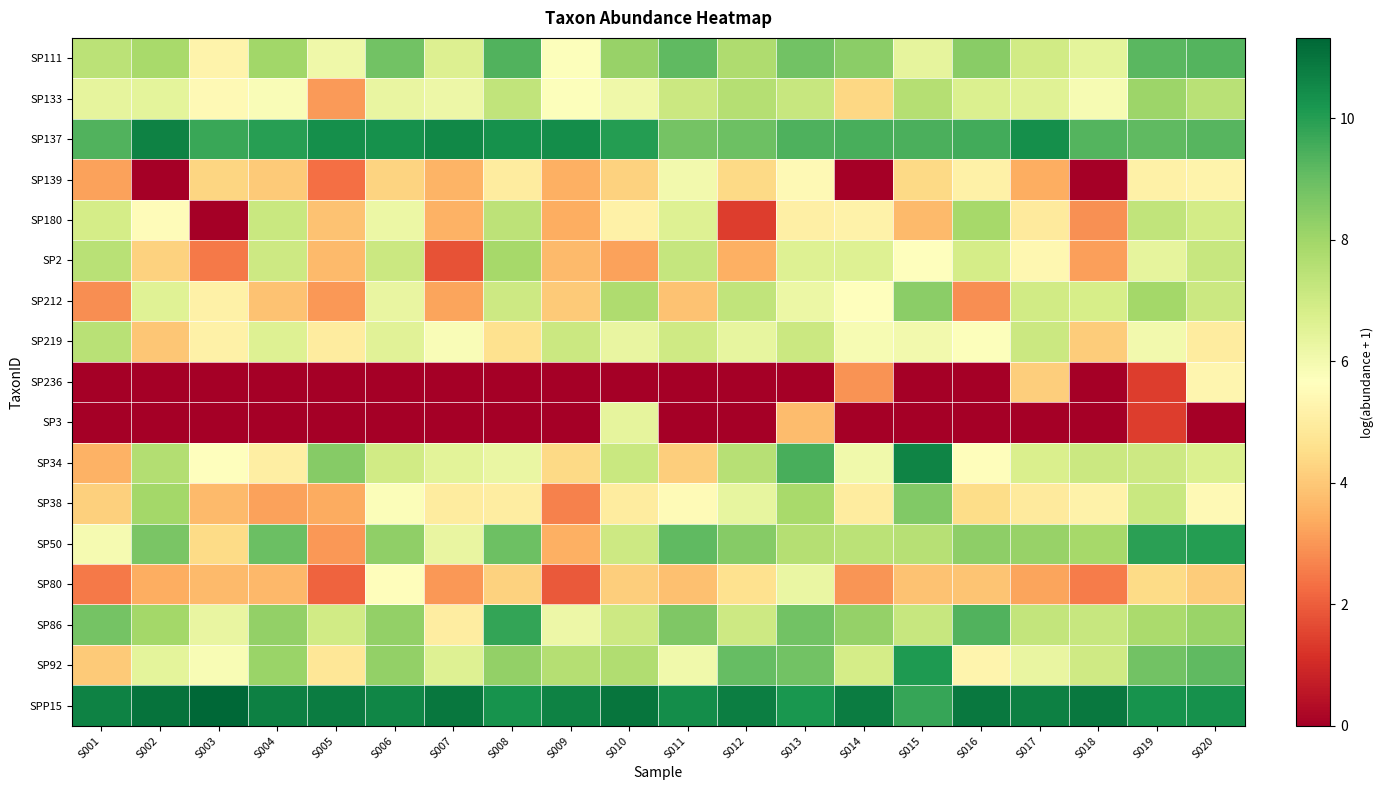

List the series in order of their peak value, highest first.

SPP15, SP137, SP34, SP92, SP50, SP86, SP111, SP38, SP212, SP133, SP180, SP2, SP219, SP3, SP80, SP139, SP236